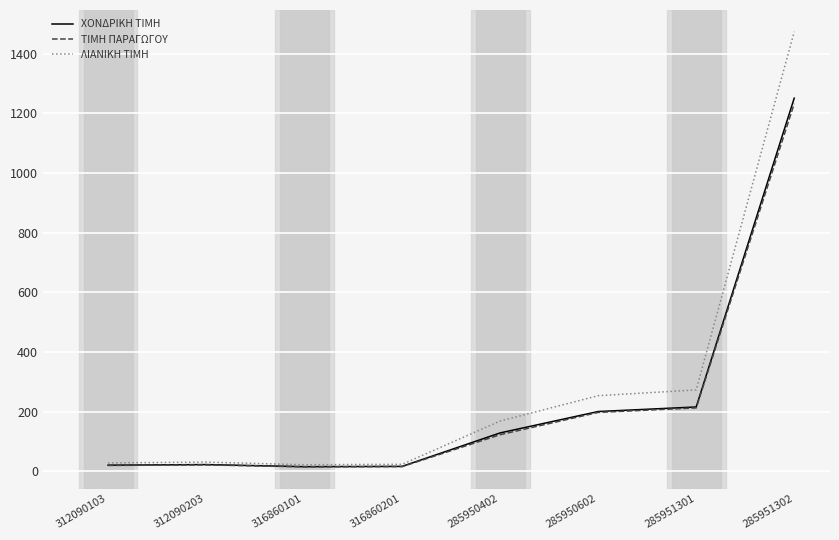

Count the number of data series in this chart.

3